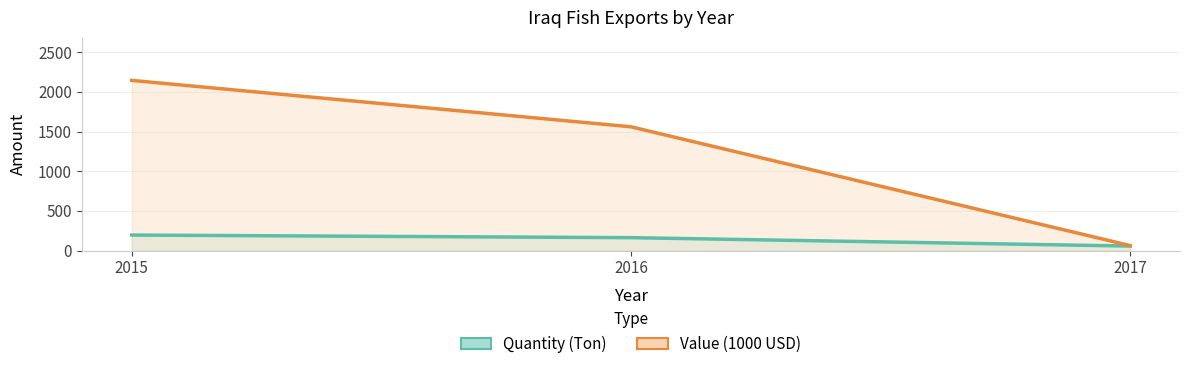

The Value (1000 USD) series shows 1021 at 2015. True or false?

False